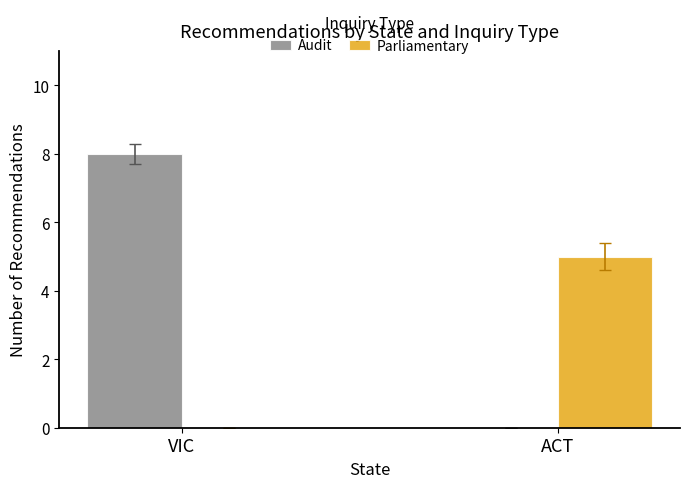

True or false: Audit has a value of 8 at VIC.

True